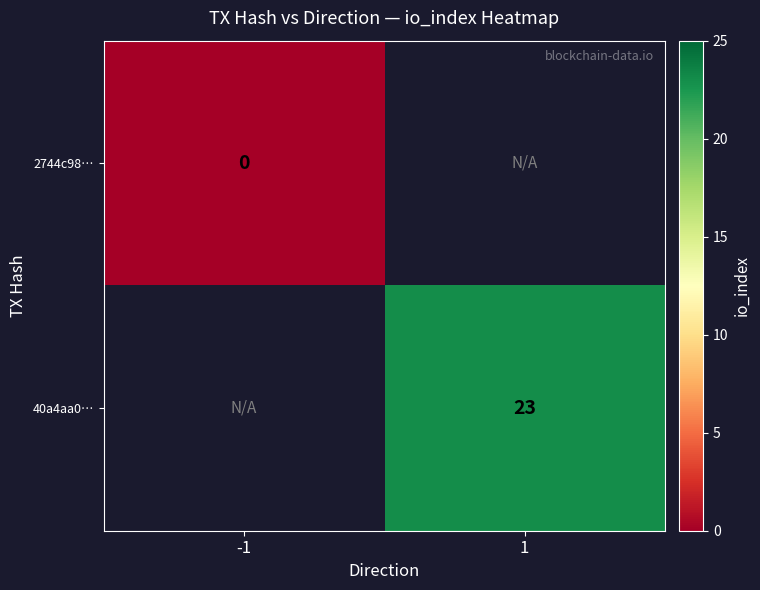

Rank the series at -1 from highest to lowest value.

2744c98…, 40a4aa0…